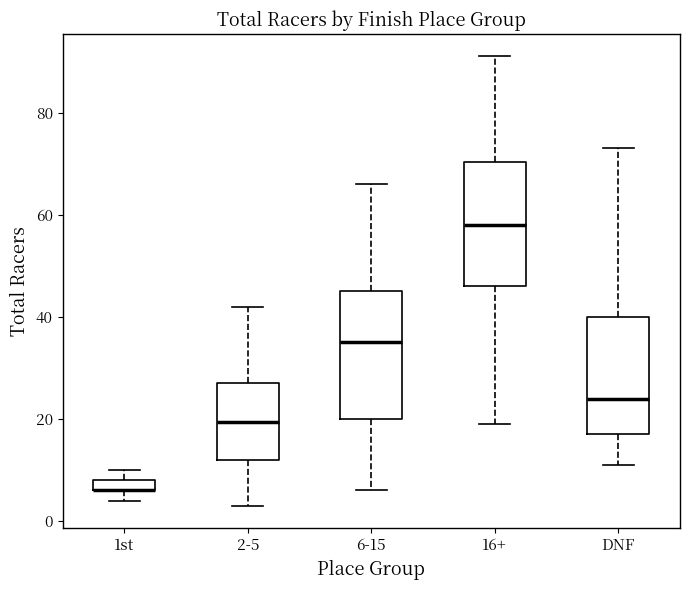

Where does the lower whisker of the box for 2-5 end on the y-axis? The values are not printed on the chart, so give them approximately, as read against the axis.

4